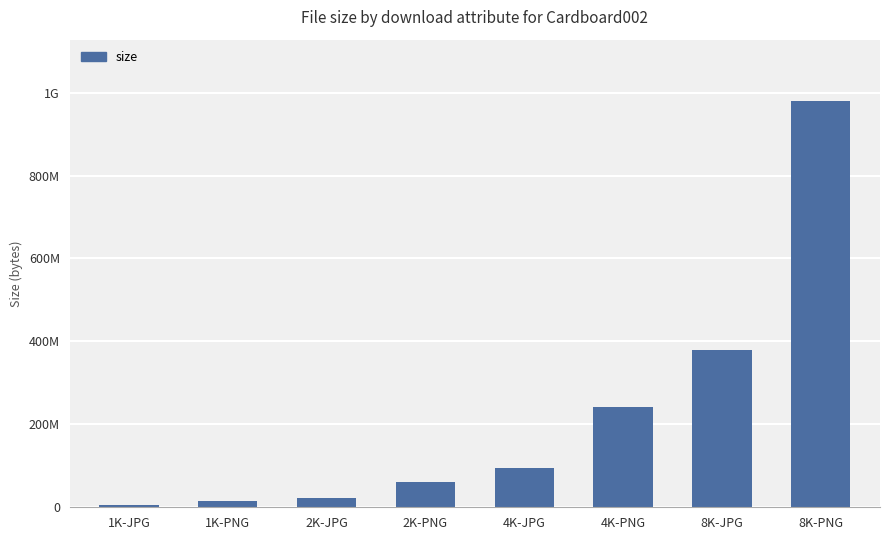

List the labels in order of value, smallest first.

1K-JPG, 1K-PNG, 2K-JPG, 2K-PNG, 4K-JPG, 4K-PNG, 8K-JPG, 8K-PNG